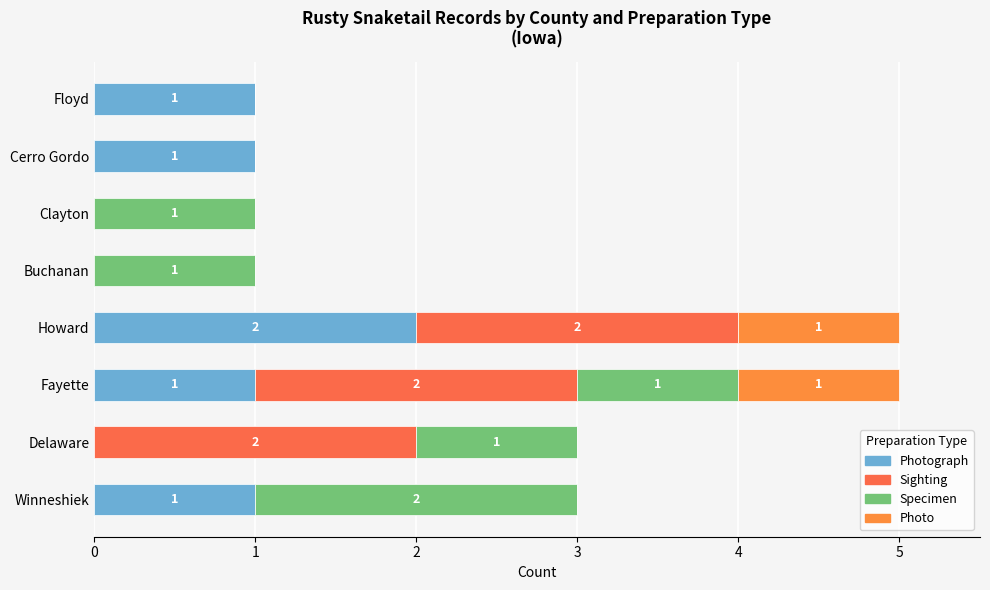

Rank the categories by Sighting value from highest to lowest.

Delaware, Fayette, Howard, Winneshiek, Buchanan, Clayton, Cerro Gordo, Floyd